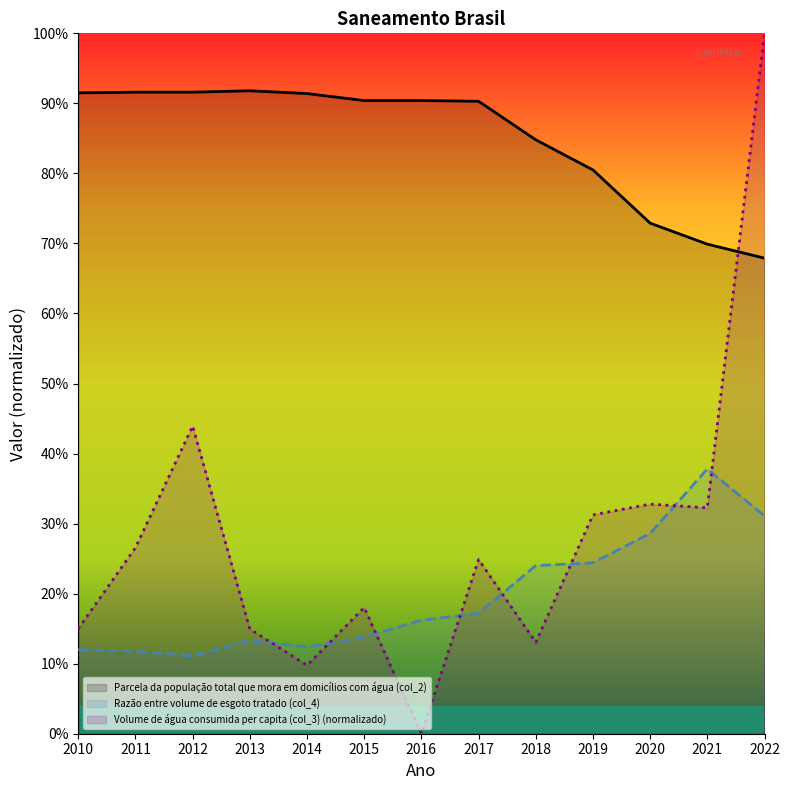

After their last crossing, which series has the higher values: Volume de água consumida per capita (col_3) or Razão entre volume de esgoto tratado (col_4)?

Volume de água consumida per capita (col_3)